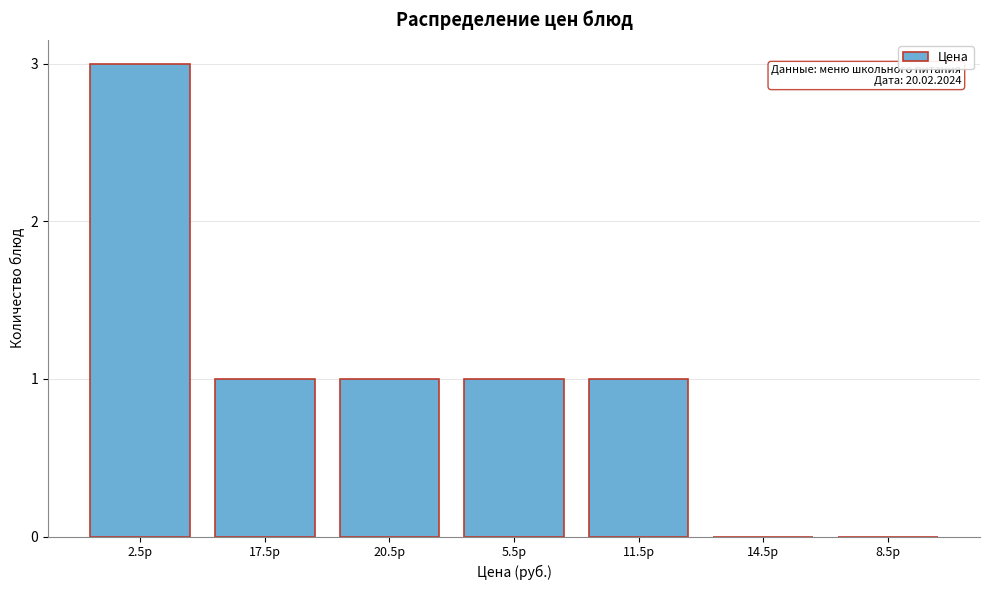

Reading left to right, extract all data points from this chart.

2.5р=3	17.5р=1	20.5р=1	5.5р=1	11.5р=1	14.5р=0	8.5р=0